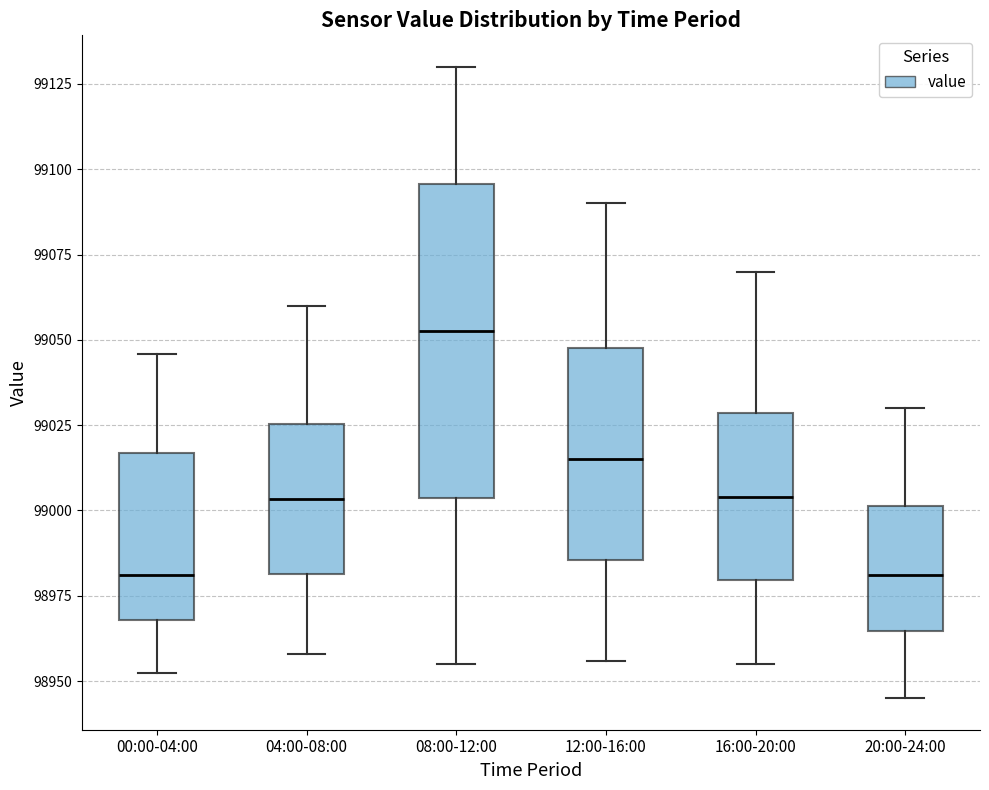

Which box is the tallest, from its lower edge to its upper edge?

08:00-12:00